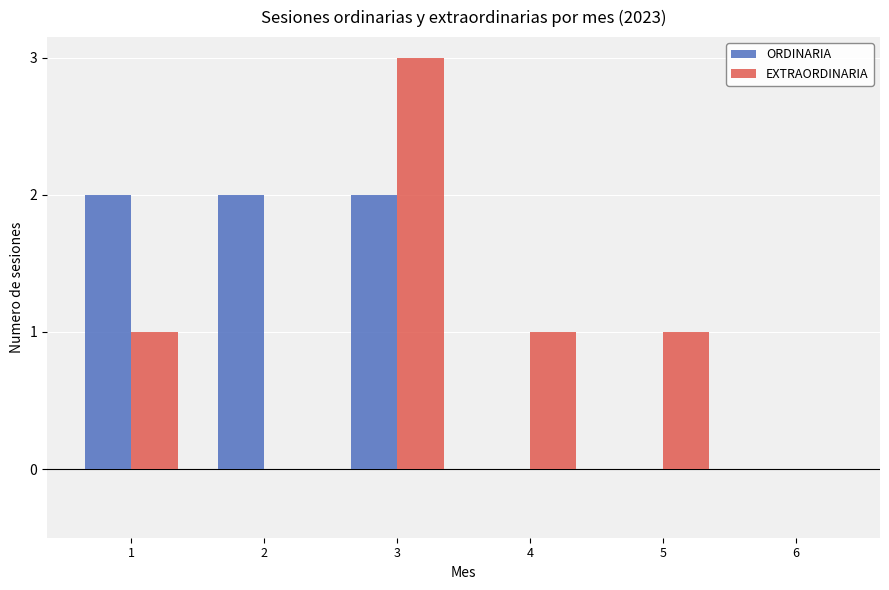

Which series changed the most between 2 and 3?

EXTRAORDINARIA